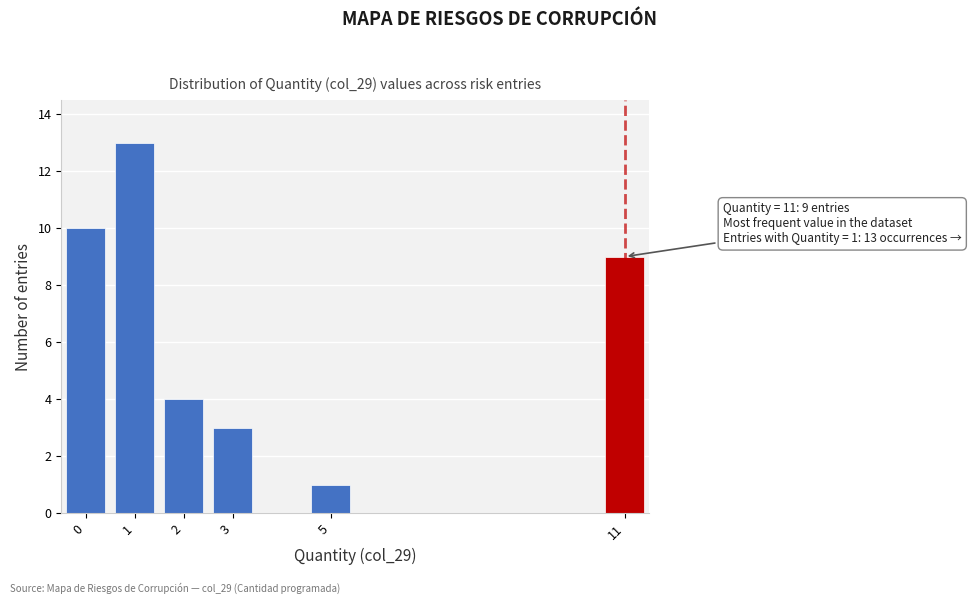

Which range on the x-axis has the tallest bar?

0.5 to 1.5